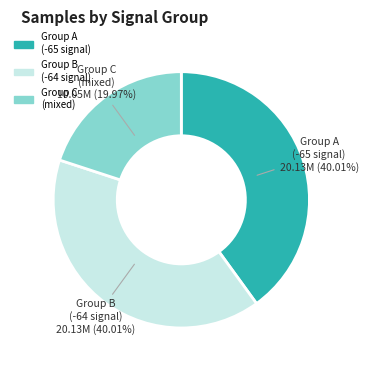

How many slices are in this pie chart?

3